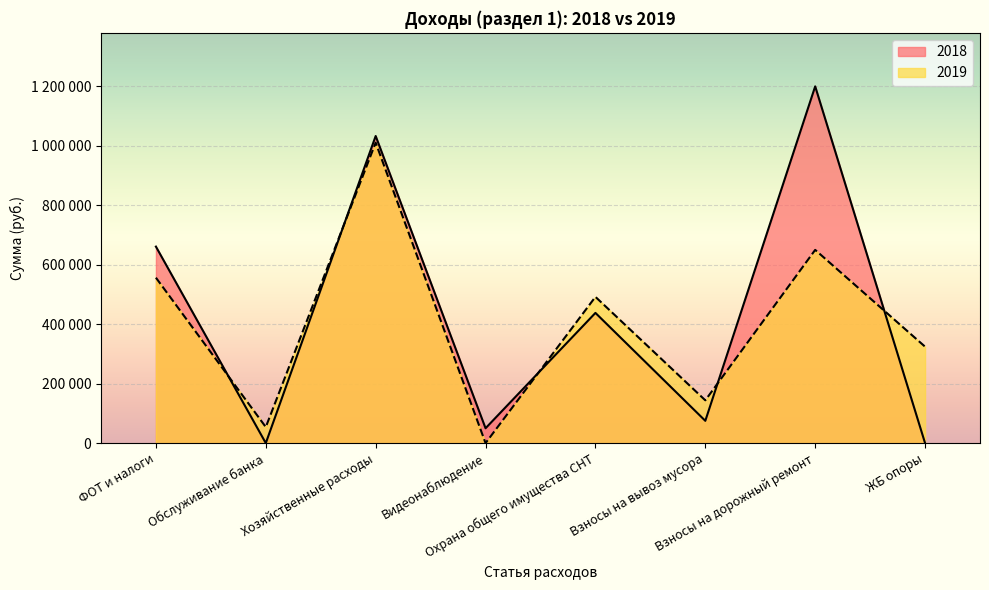

What is the sum of all 2019 values?

3231500